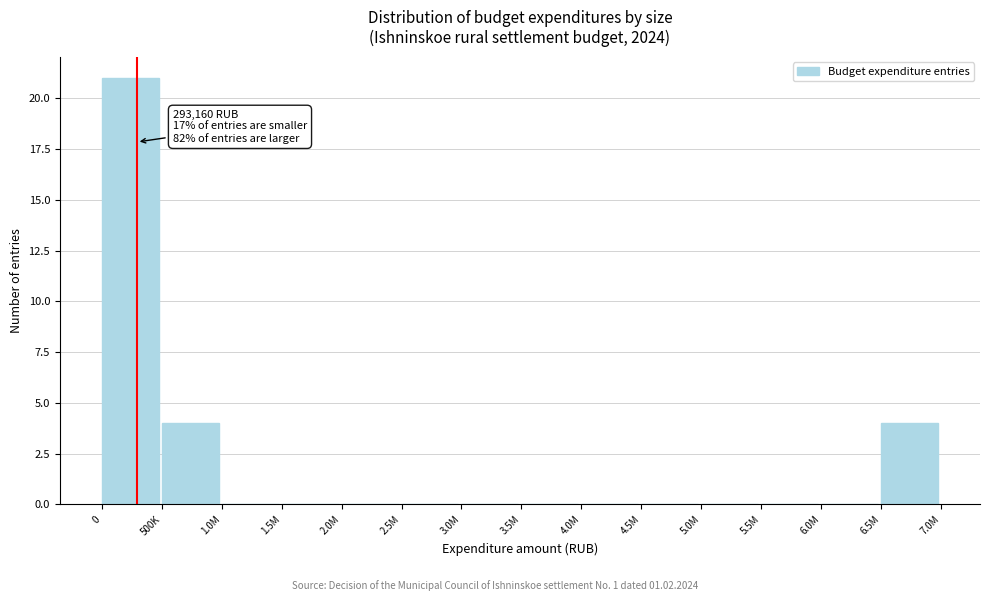

Reading left to right, transcribe all the data shown in this chart.

0=21	500K=4	1.0M=0	1.5M=0	2.0M=0	2.5M=0	3.0M=0	3.5M=0	4.0M=0	4.5M=0	5.0M=0	5.5M=0	6.0M=0	6.5M=4